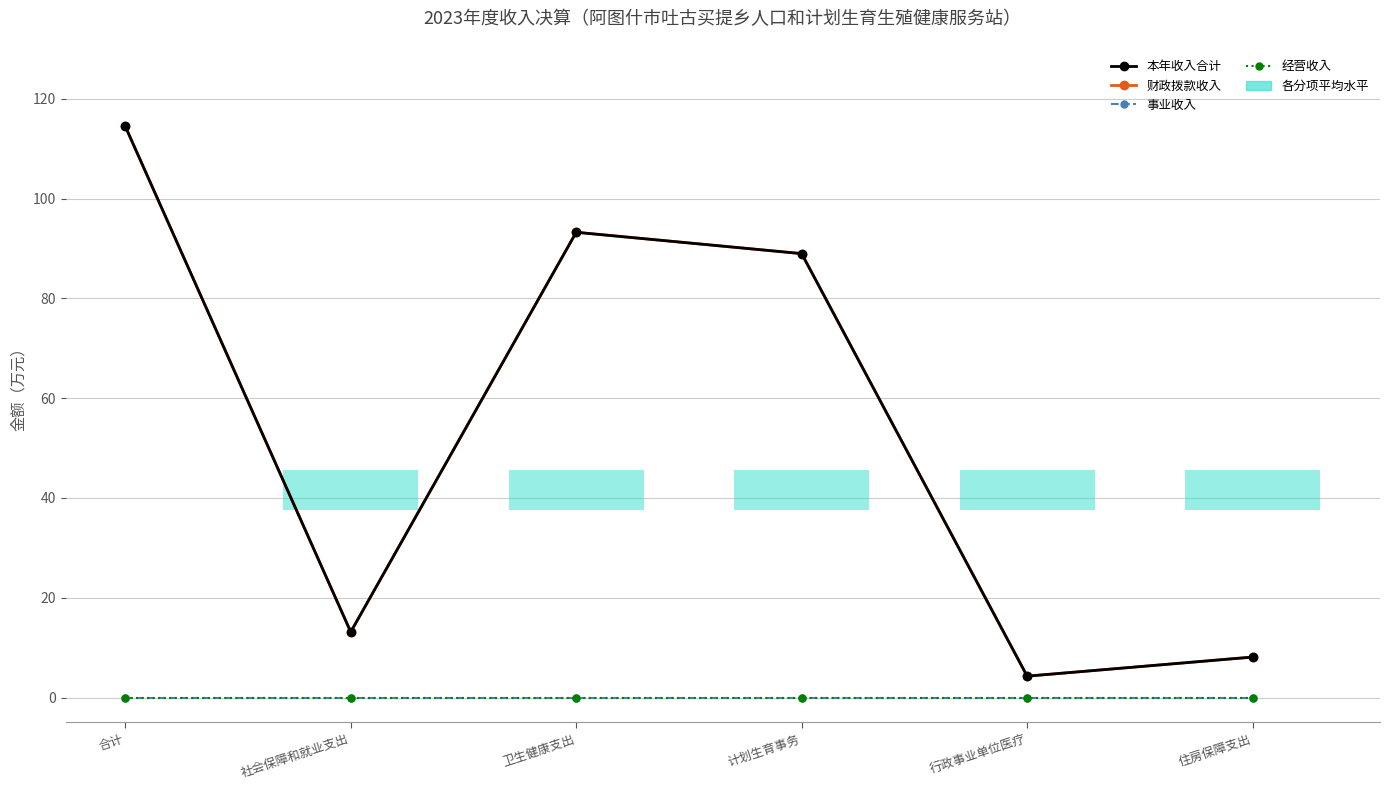

What is the difference between the second highest and second lowest values in the 财政拨款收入 series?

85.2